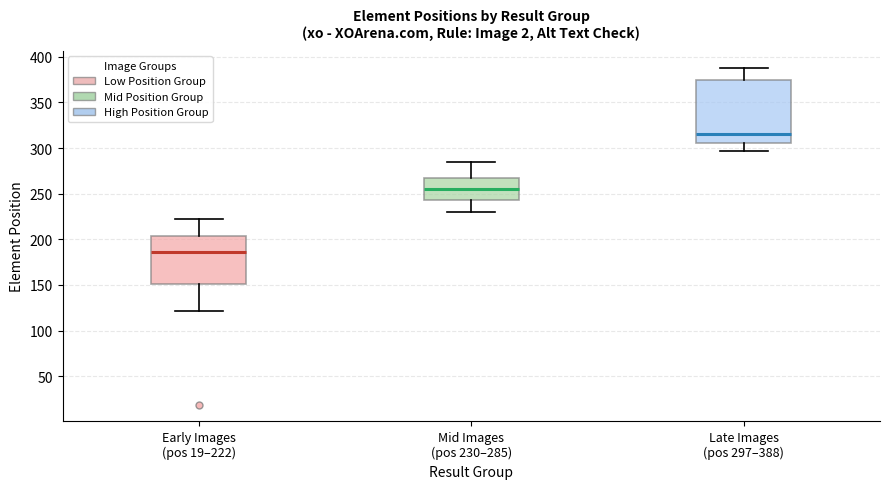

Where is the lower edge of the box for Early Images (pos 19–222) on the y-axis? The values are not printed on the chart, so give them approximately, as read against the axis.

150